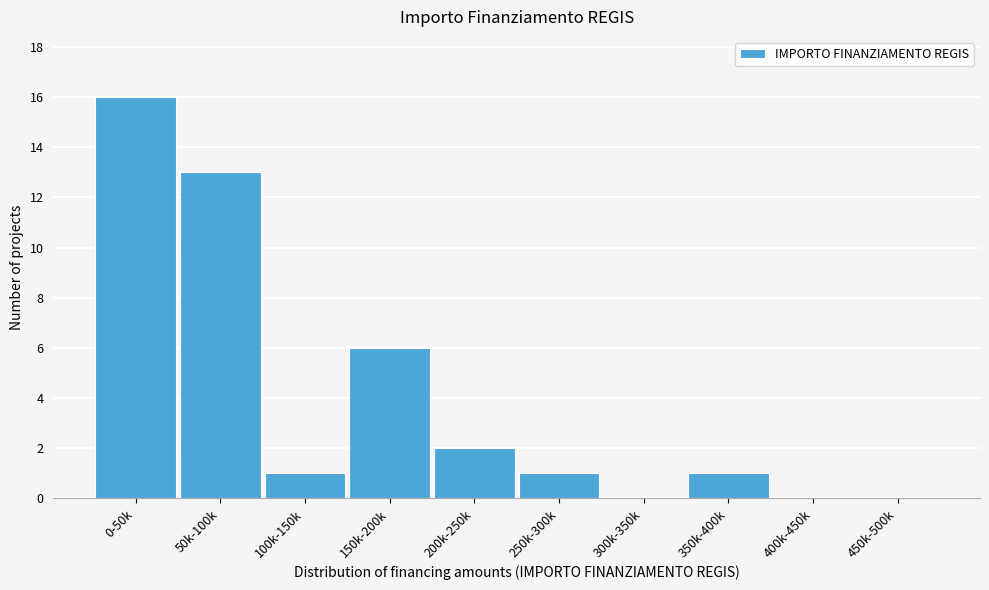

Reading right to left, what are all the values shown in this chart?

450k-500k=0	400k-450k=0	350k-400k=1	300k-350k=0	250k-300k=1	200k-250k=2	150k-200k=6	100k-150k=1	50k-100k=13	0-50k=16